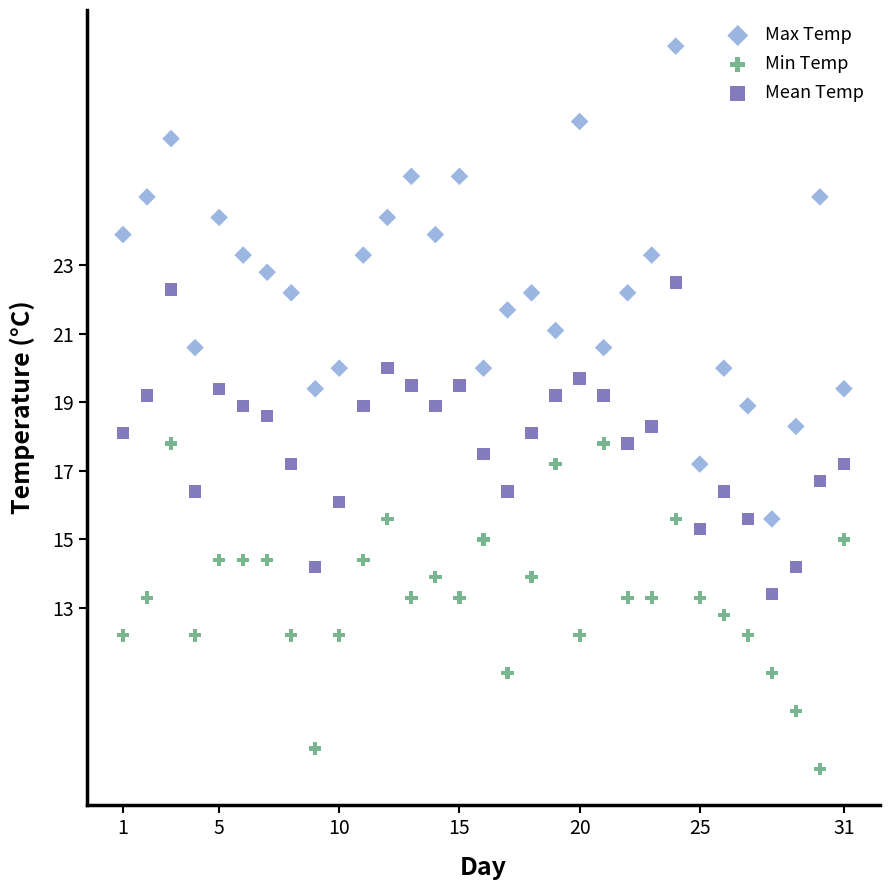

Which series reaches the maximum Y coordinate?

Max Temp